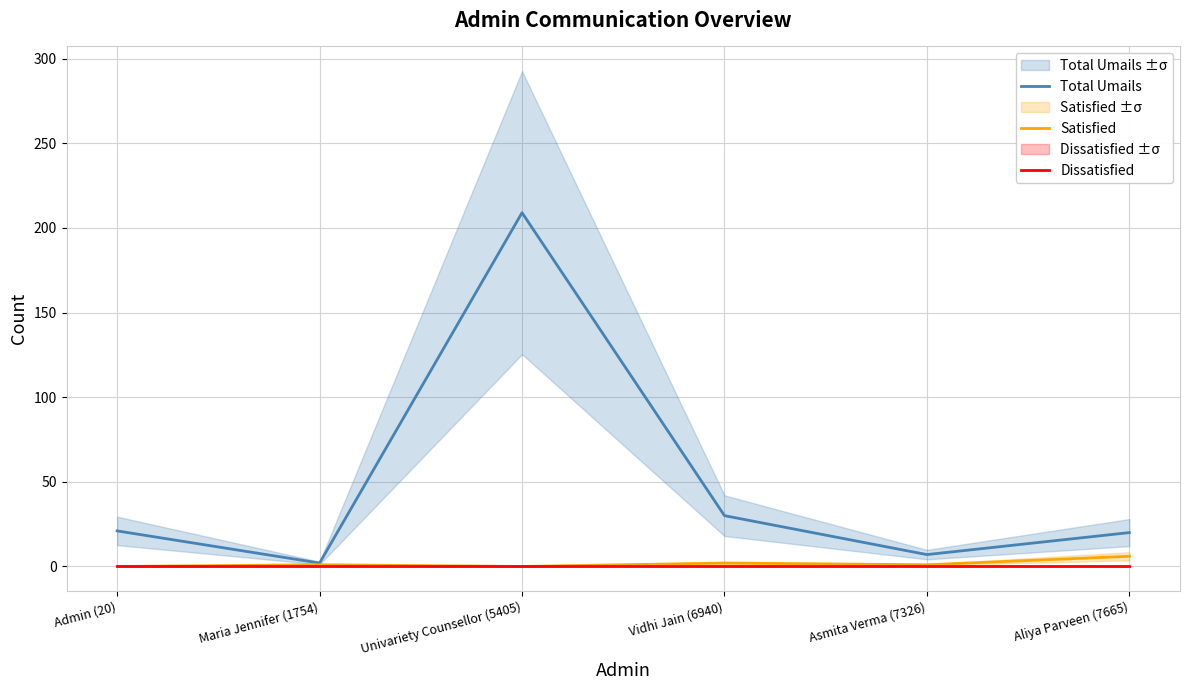

What position from the left is Aliya Parveen (7665)?

6